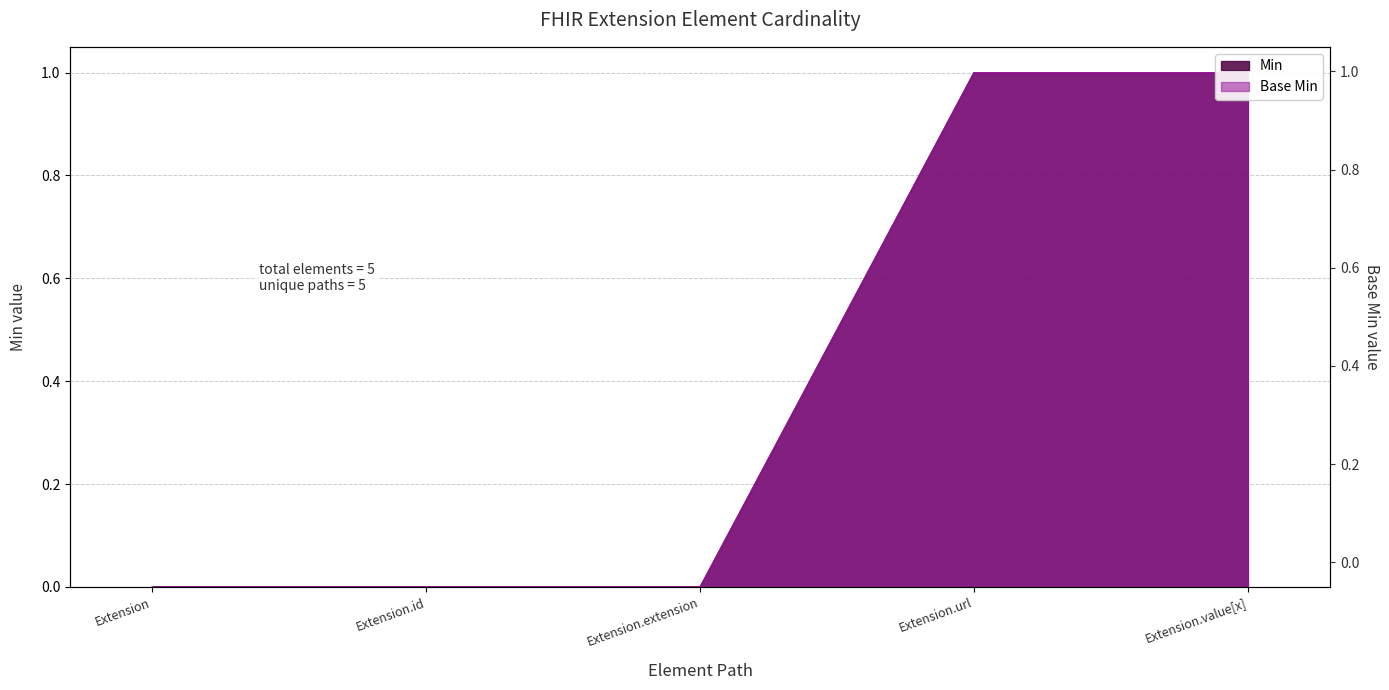

Reading left to right, transcribe all the data shown in this chart.

Min: 0	0	0	1	1
Base Min: 0	0	0	1	1